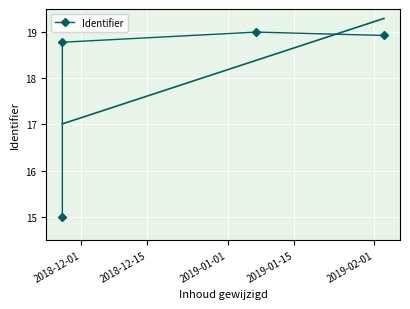

What is the change in value from 2018-12-15 to 2019-01-01?

+0.2